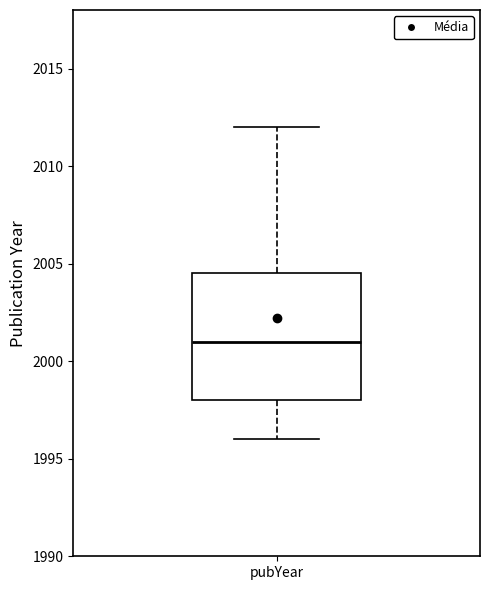

Read this box plot against the y-axis: the position of the median line, the range covered by the box, and the ends of both whiskers. The values are not printed on the chart, so give them approximately, as read against the axis.

median 2001.0, box 1998.0 to 2004.5, whiskers 1996.0 to 2012.0